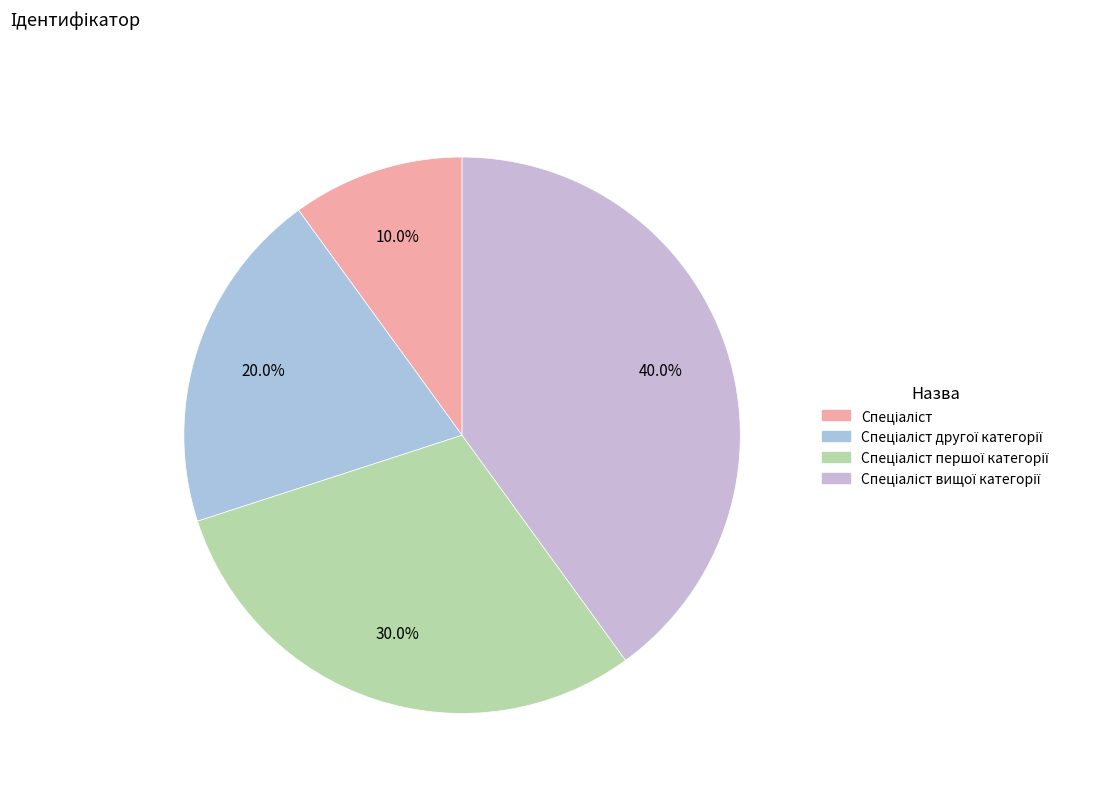

Approximately how many times larger is the value at Спеціаліст другої категорії compared to Спеціаліст?

2.0